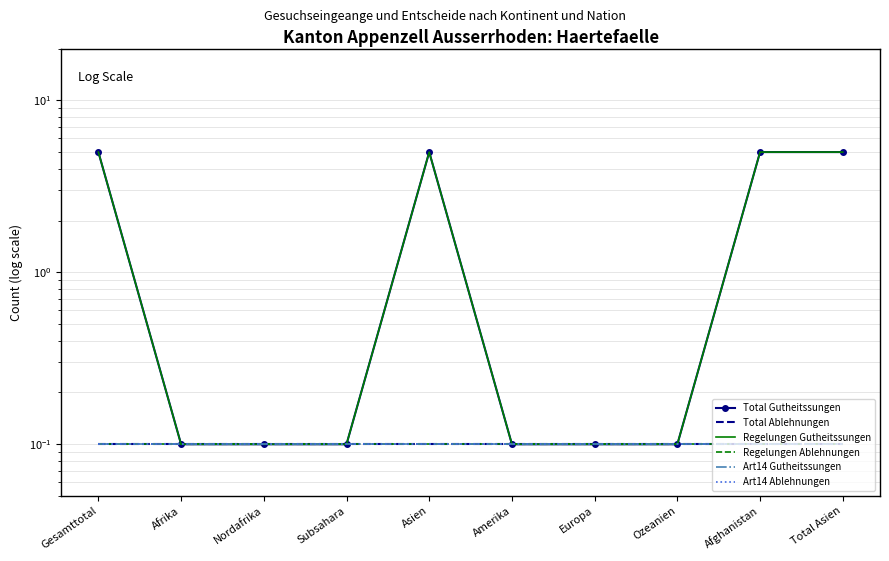

What is the difference between the second highest and minimum values in the Regelungen Gutheitssungen series?

4.9